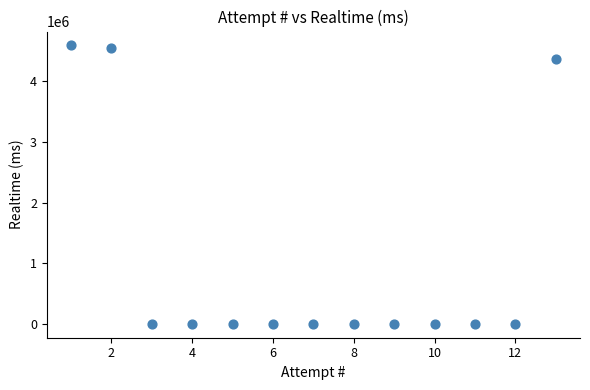

What is the range of Y values (max minus min)?

4589270